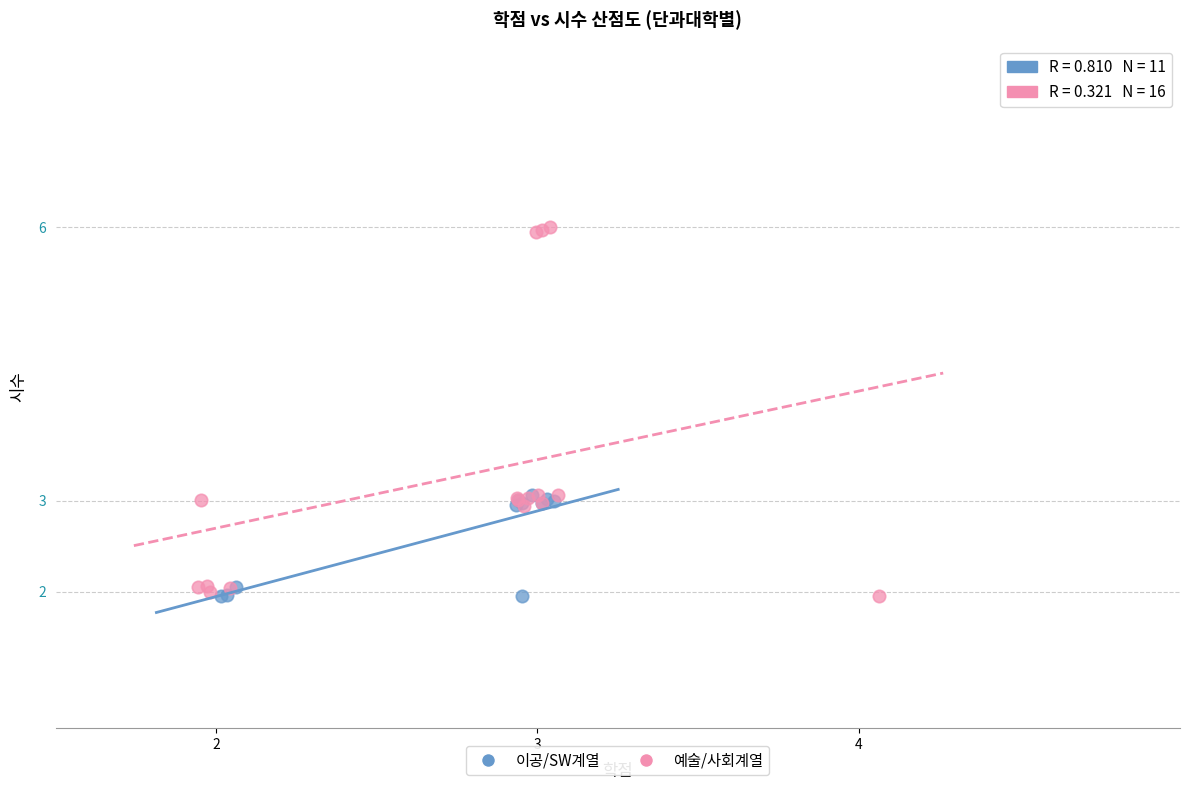

Which series has the largest Y range (max minus min)?

예술/사회계열